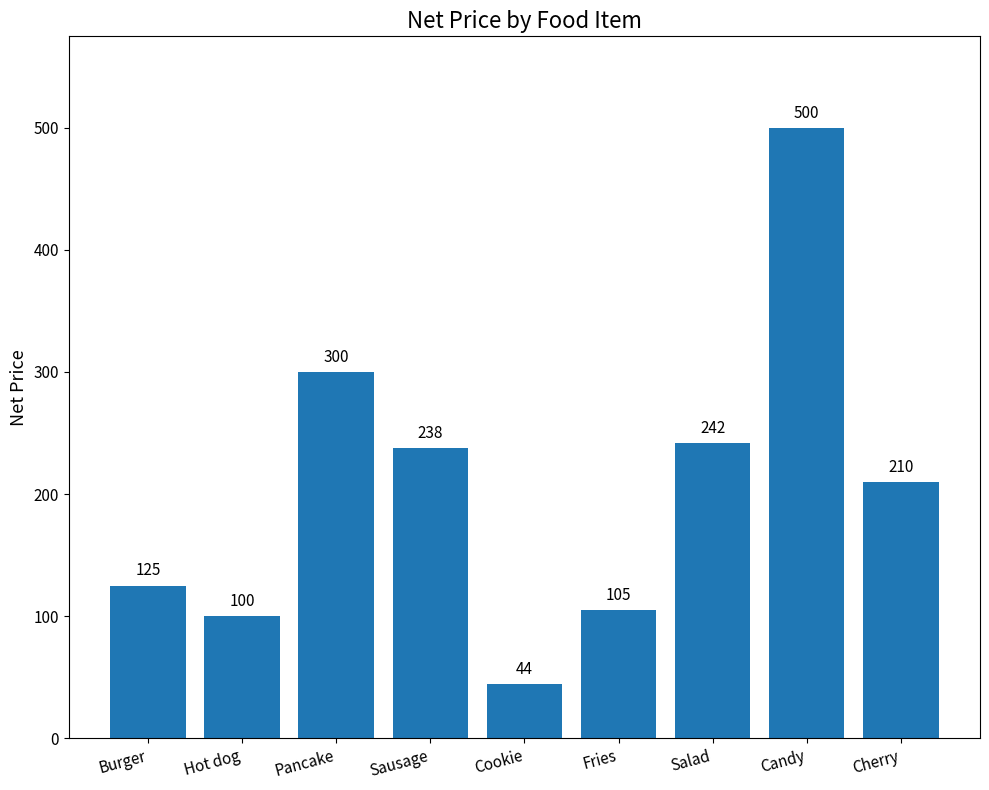

Does the chart contain stacked bars?

No